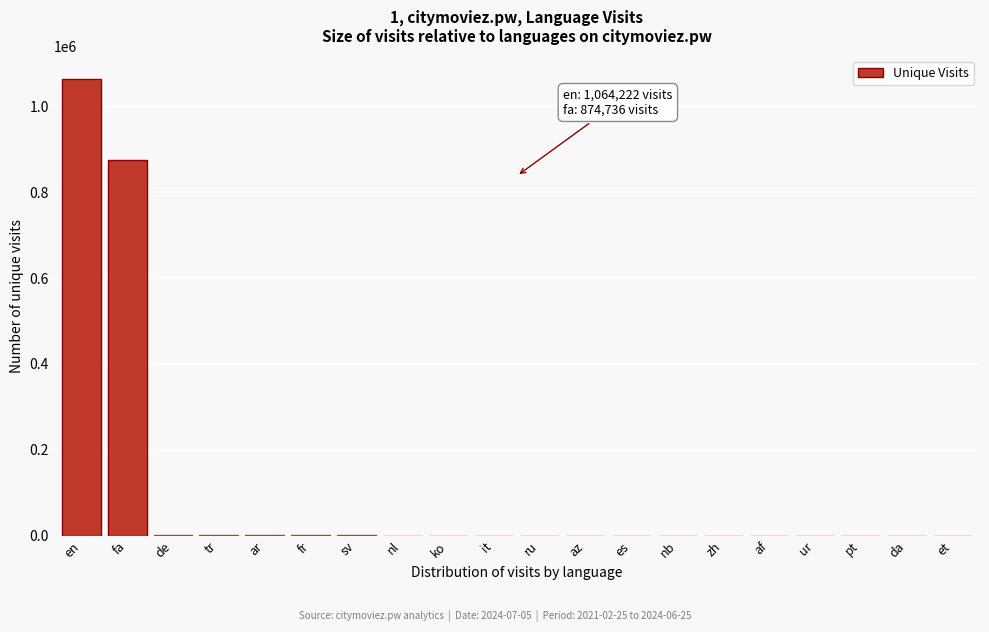

At which category does the chart reach its peak across all series?

en